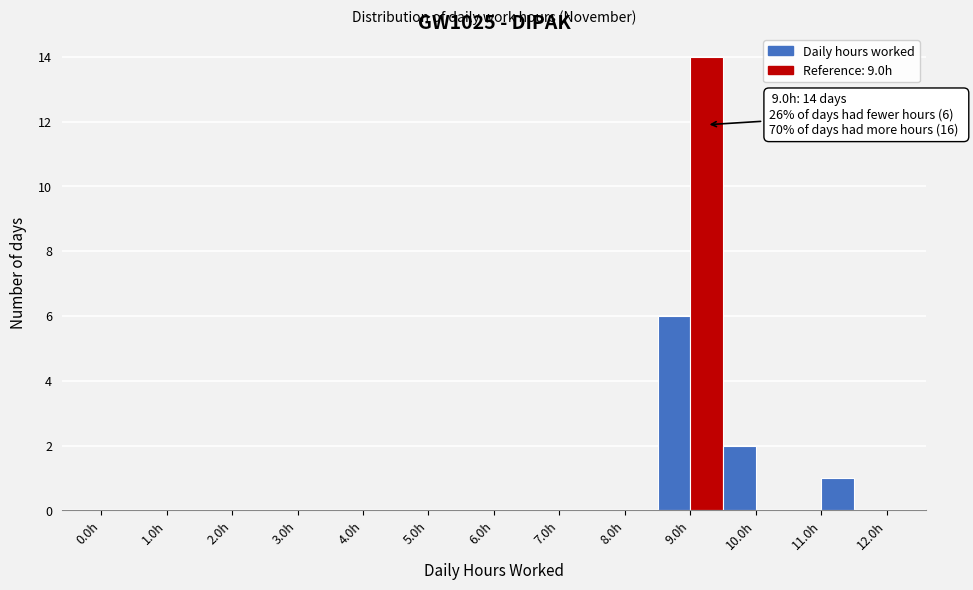

Which range on the x-axis has the tallest bar?

9.0 to 9.5